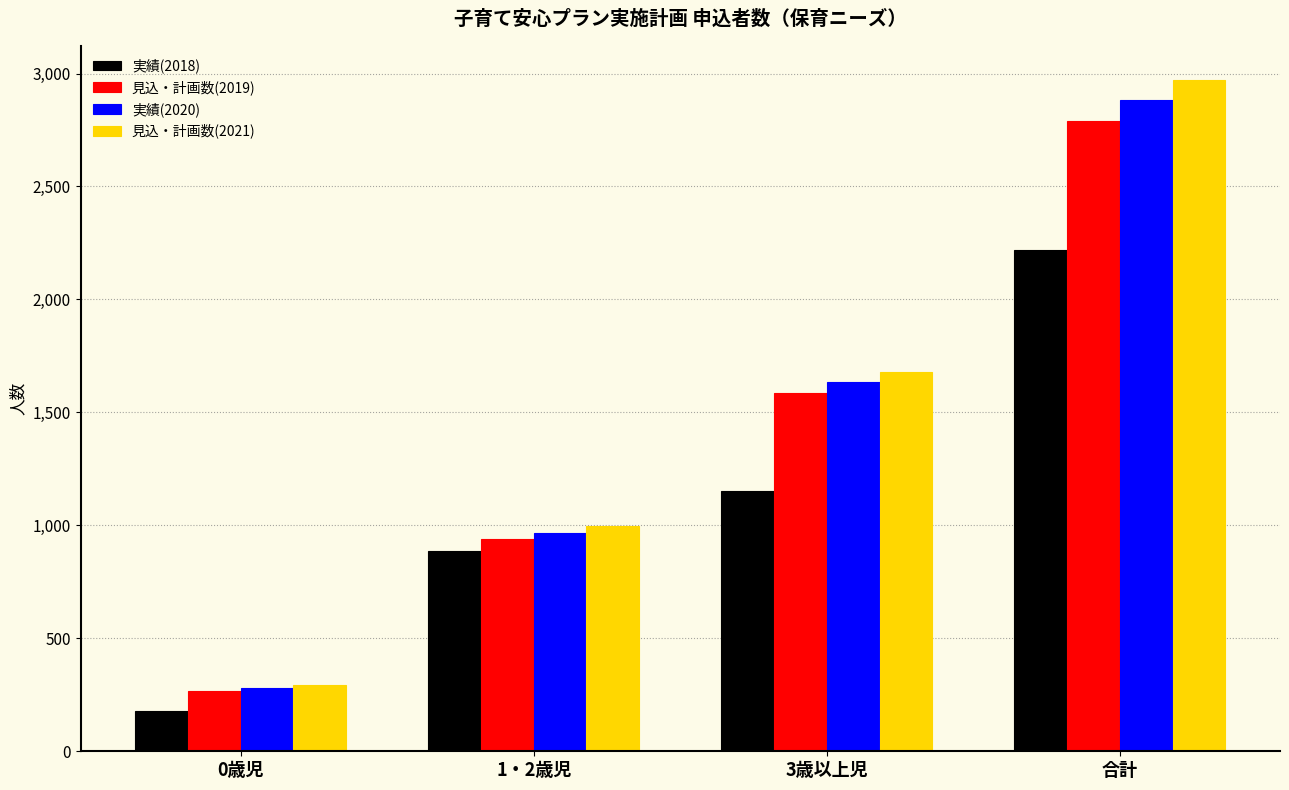

Which category has the lowest value across all series?

0歳児